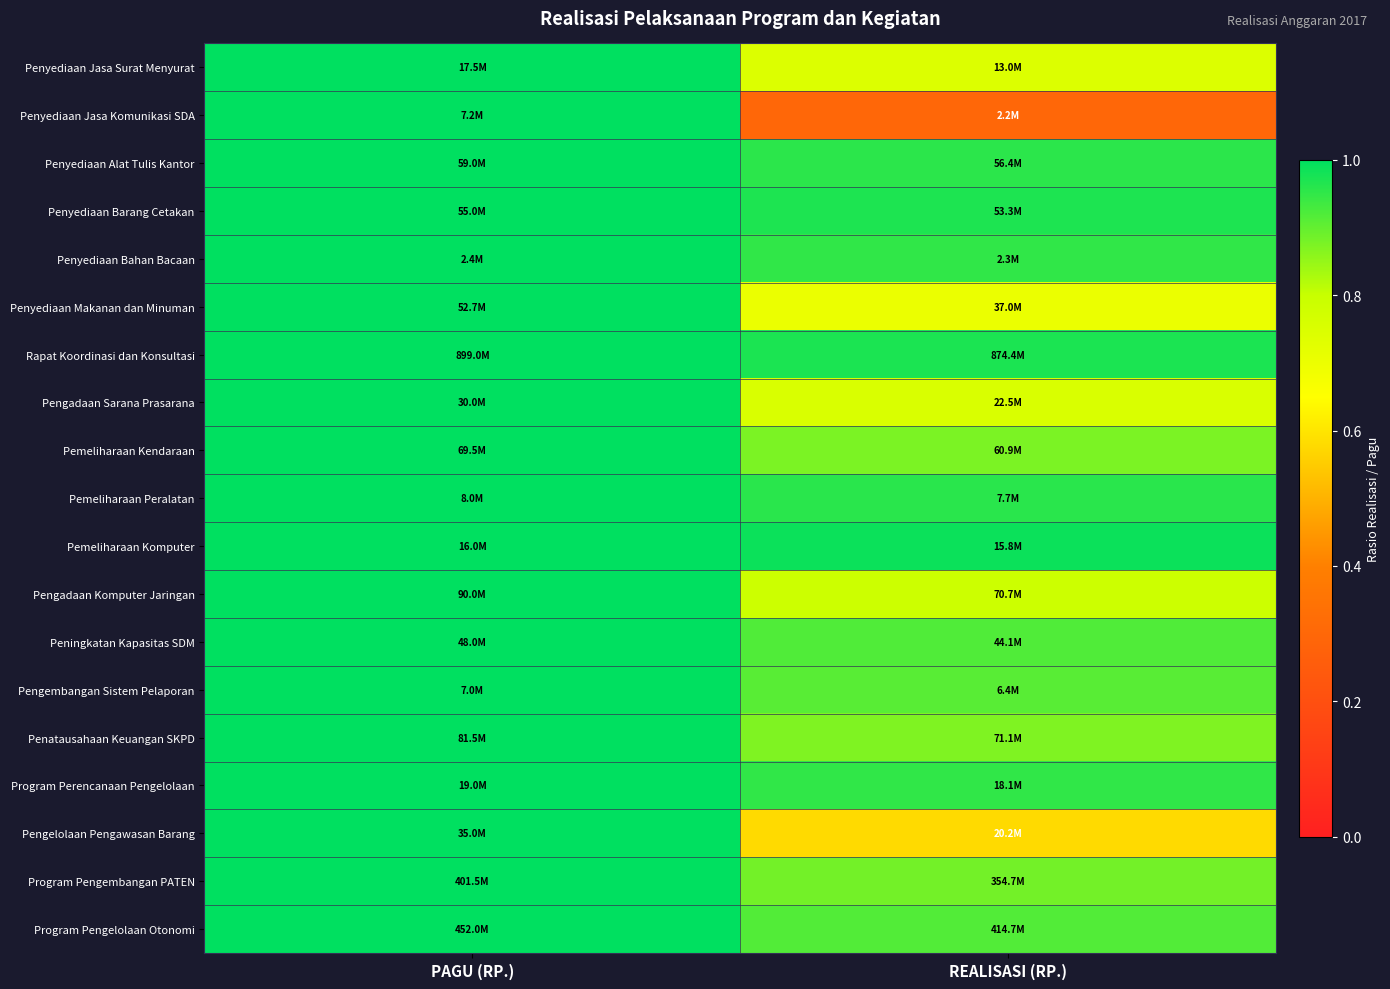

At how many categories does at least one series exceed 0?

2